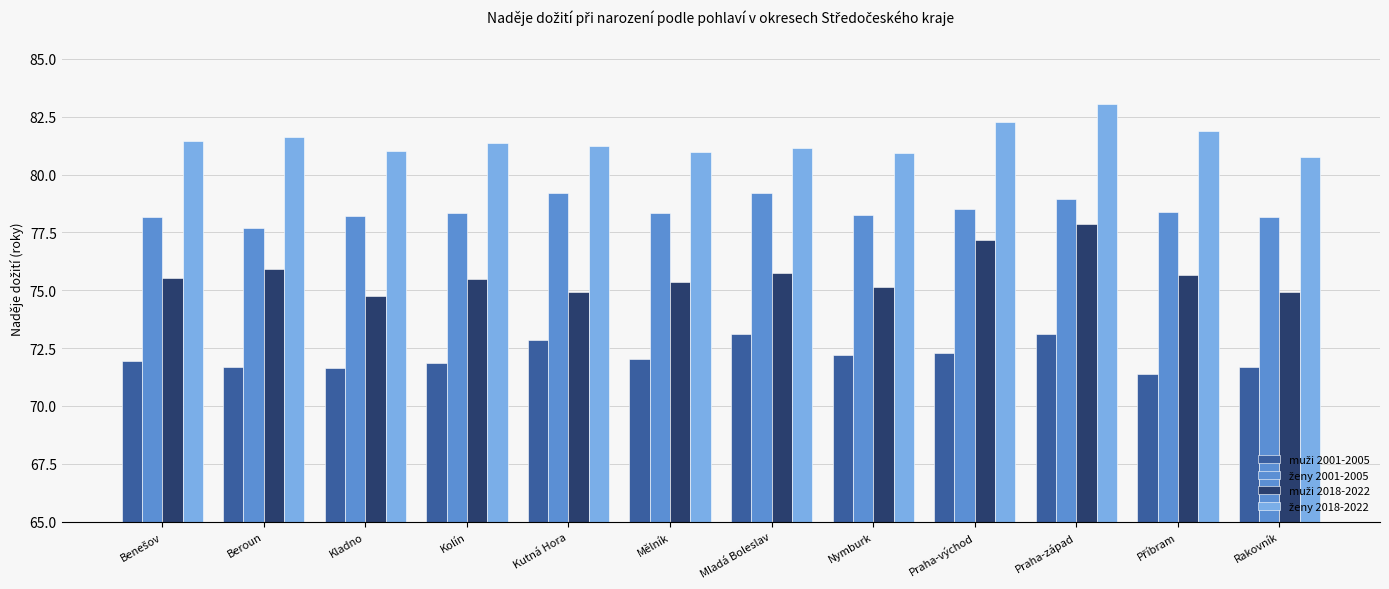

What is the total value across all series at Kutná Hora?

308.2